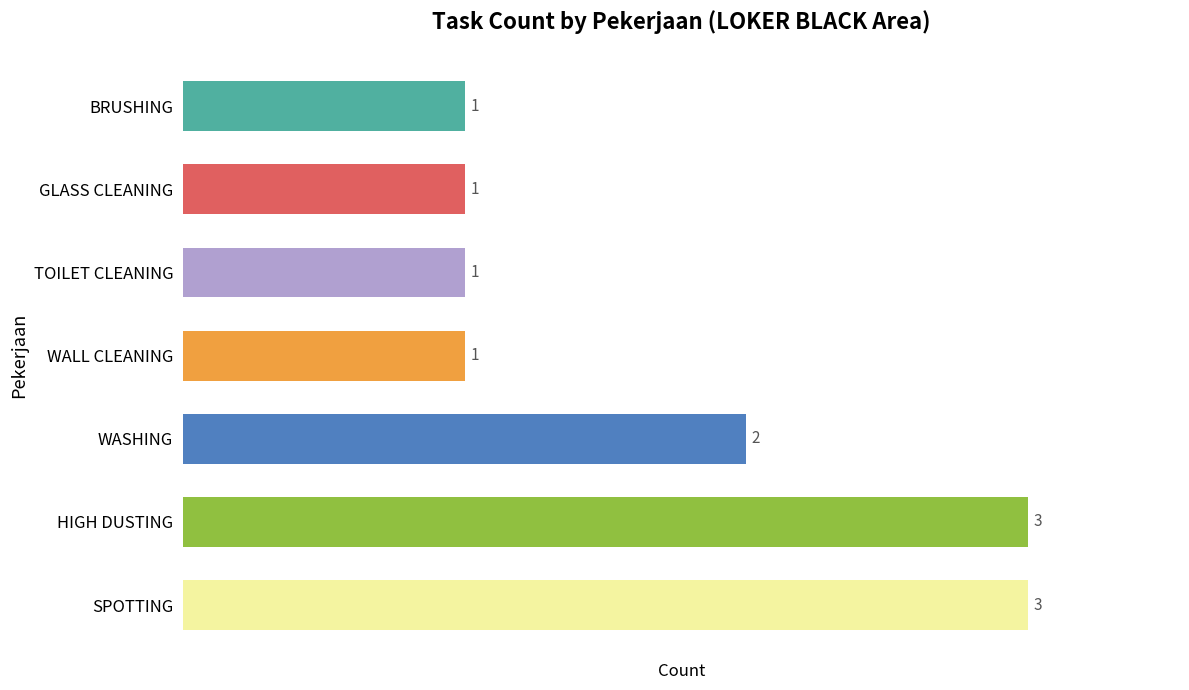

What is the sum of all values?

12